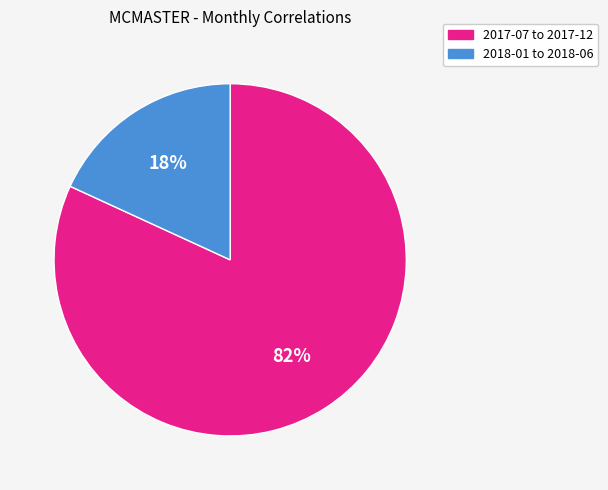

To the nearest percent, what is the difference between the largest and smallest slice percentages?

64%